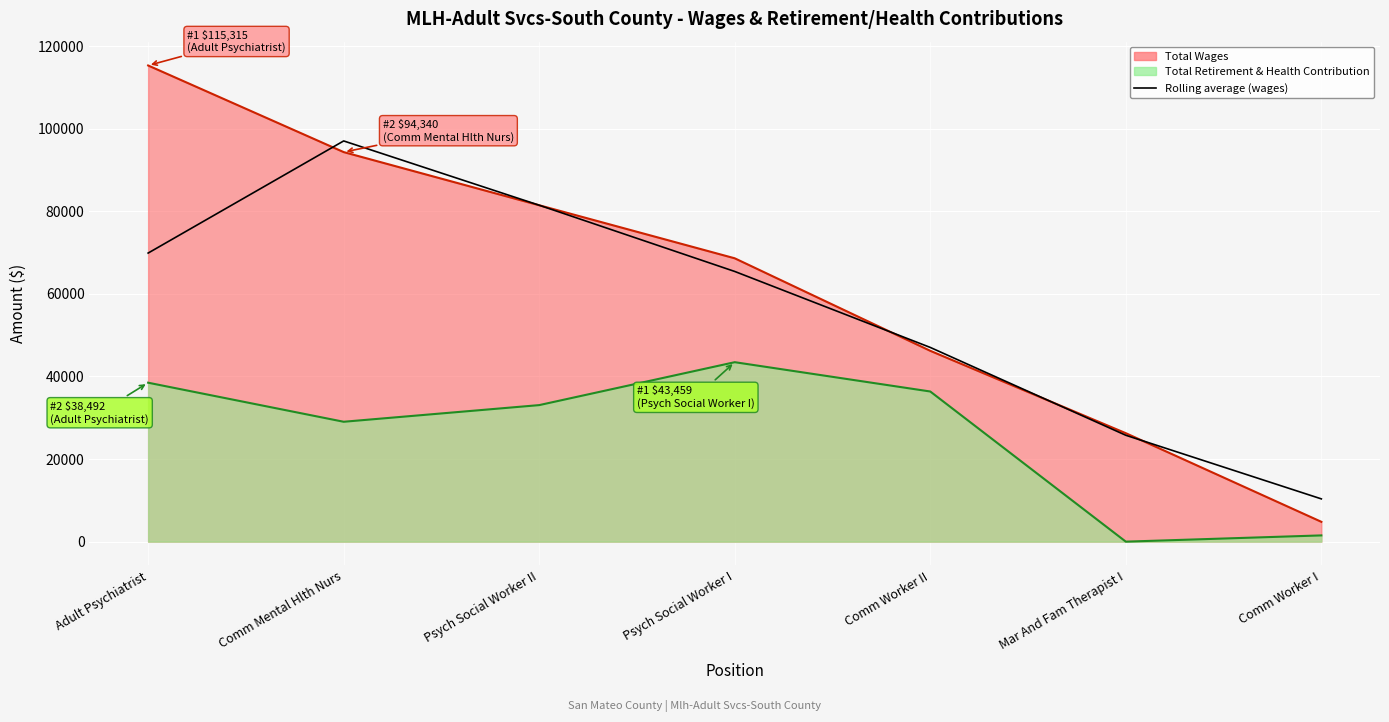

The value at Psych Social Worker I is 14257.4. True or false?

False